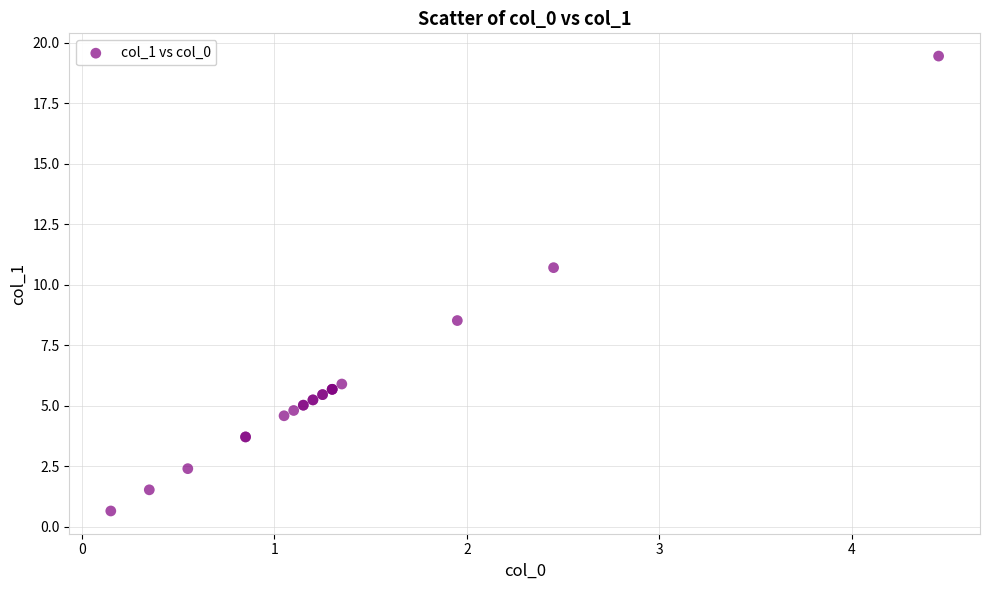

What Y value in the scatter plot is closest to 10?

10.7